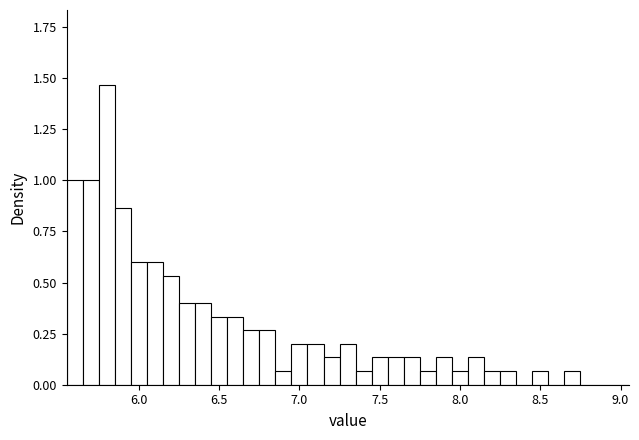

Read against the x-axis, roughly where is the centre of the tallest bar?

5.80